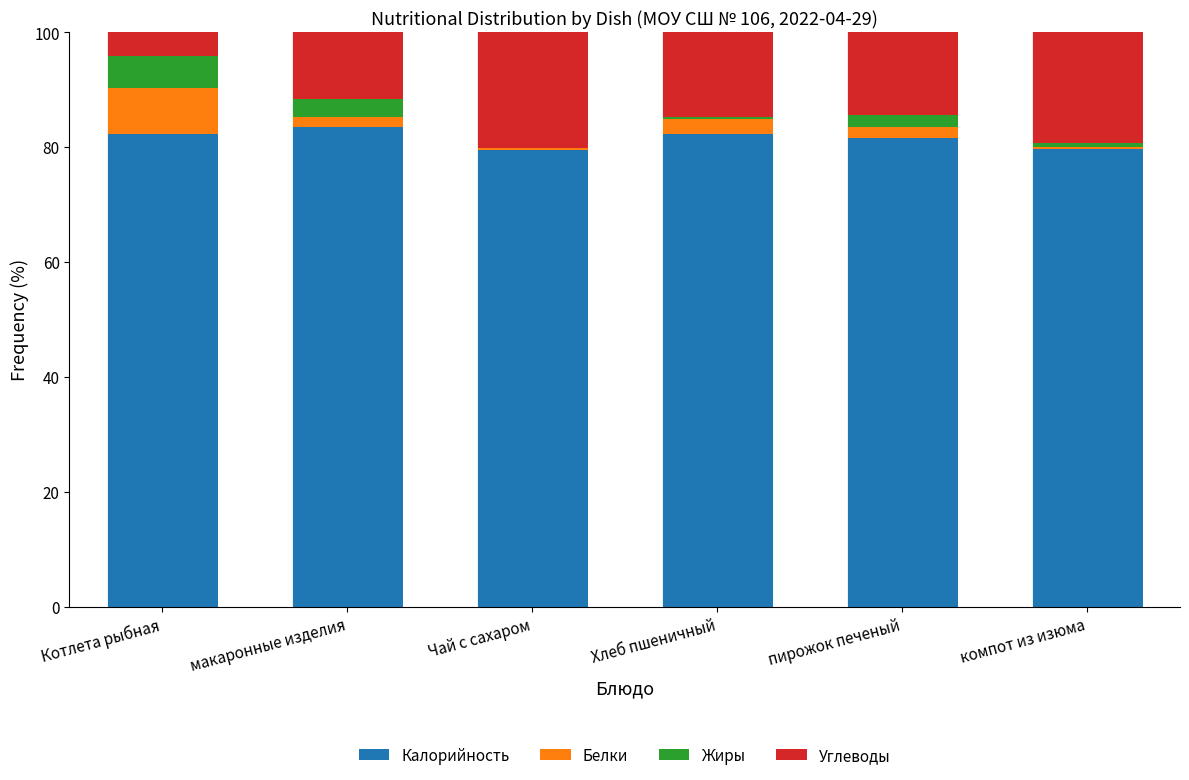

How many categories are shown in the chart?

6